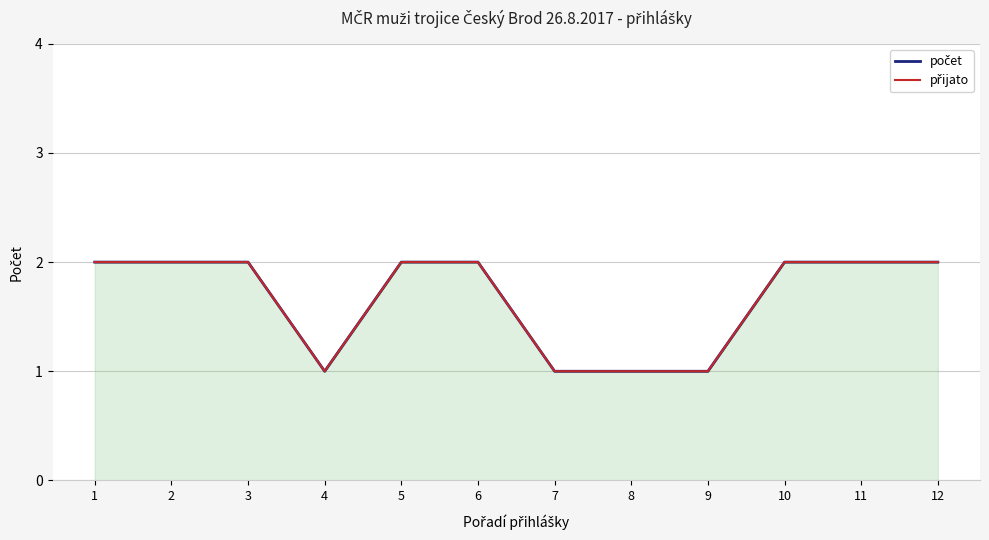

How many series are shown in this chart?

2